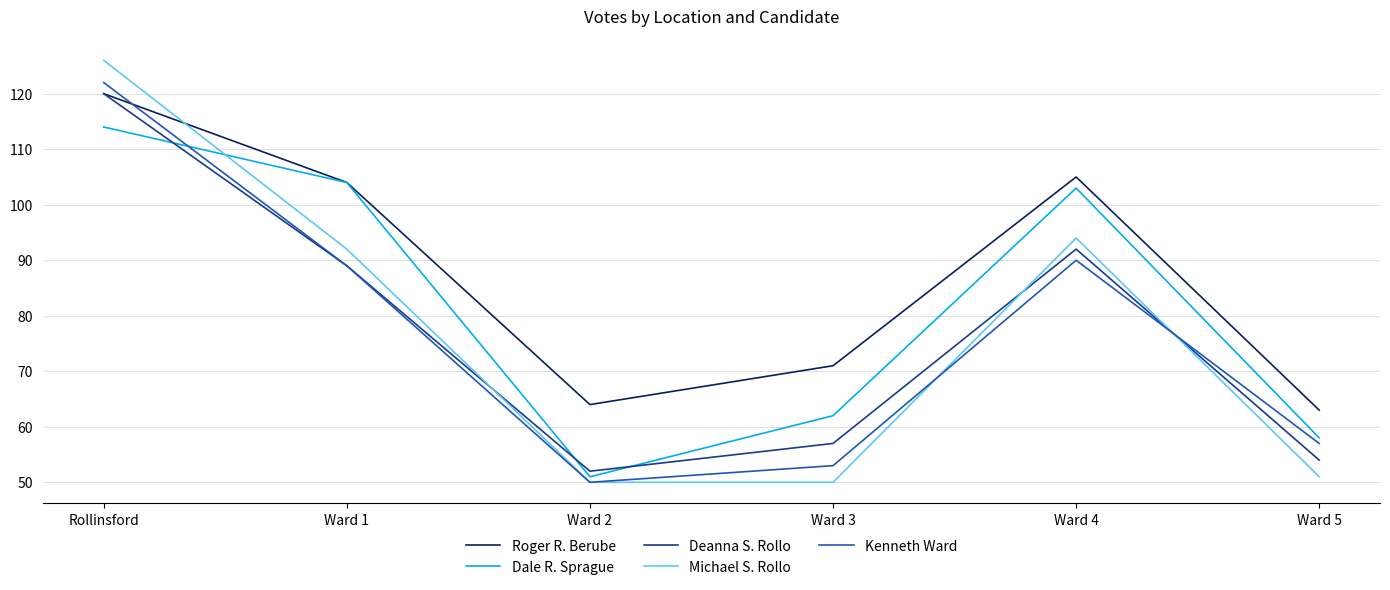

True or false: Michael S. Rollo has more than 0 interior local peaks.

True